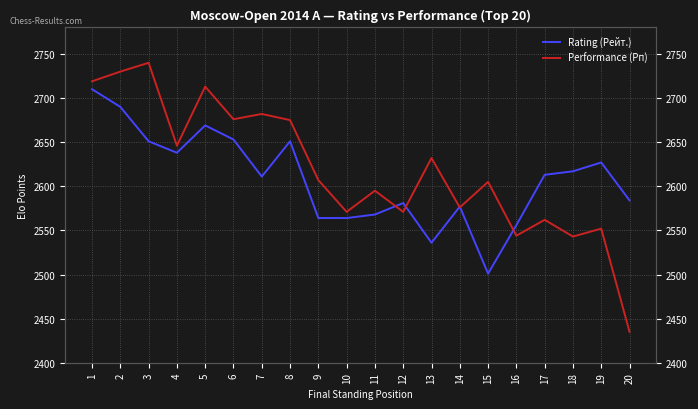

In Rating (Рейт.), how many points are lower than both neighbors (excluding endpoints)?

4